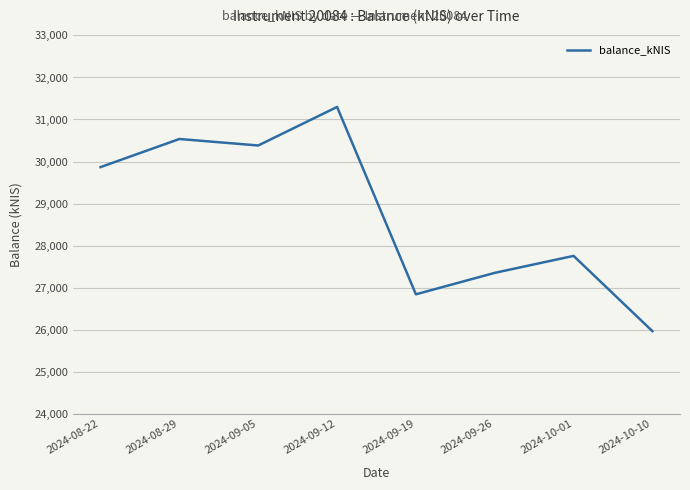

Approximately how many times larger is the value at 2024-08-29 compared to 2024-09-26?

1.1